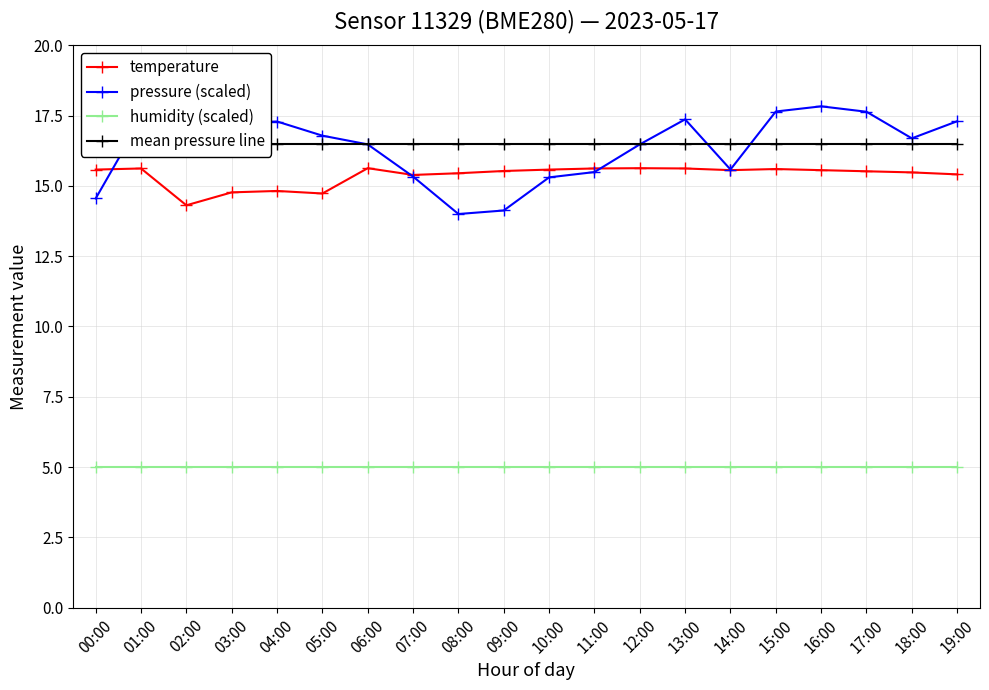

Where is mean pressure line nearest to the value 16?

00:00